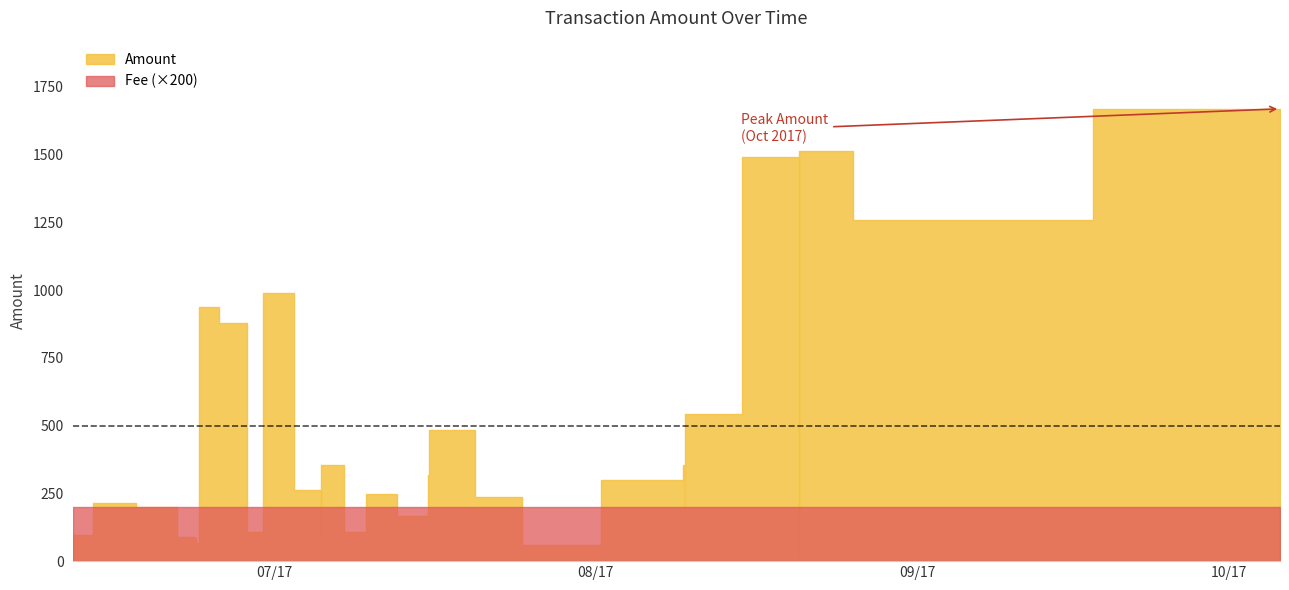

Reading right to left, what are all the values shown in this chart?

Amount: 39=99	38=98	37=216	36=215	35=199	34=198	33=88	32=87	31=68	30=67	29=939	28=938	27=878	26=877	25=108	24=107	23=990	22=989	21=91	20=263	19=353	18=142	17=106	16=247	15=317	14=167	13=483	12=61	11=238	10=298	9=189	8=356	7=544	6=23	5=1491	4=1513	3=1259	2=1258	1=1670	0=1669
Fee: 39=1	38=1	37=1	36=1	35=1	34=1	33=1	32=1	31=1	30=1	29=1	28=1	27=1	26=1	25=1	24=1	23=1	22=1	21=1	20=1	19=1	18=1	17=1	16=1	15=1	14=1	13=1	12=1	11=1	10=1	9=1	8=1	7=1	6=1	5=1	4=1	3=1	2=1	1=1	0=1